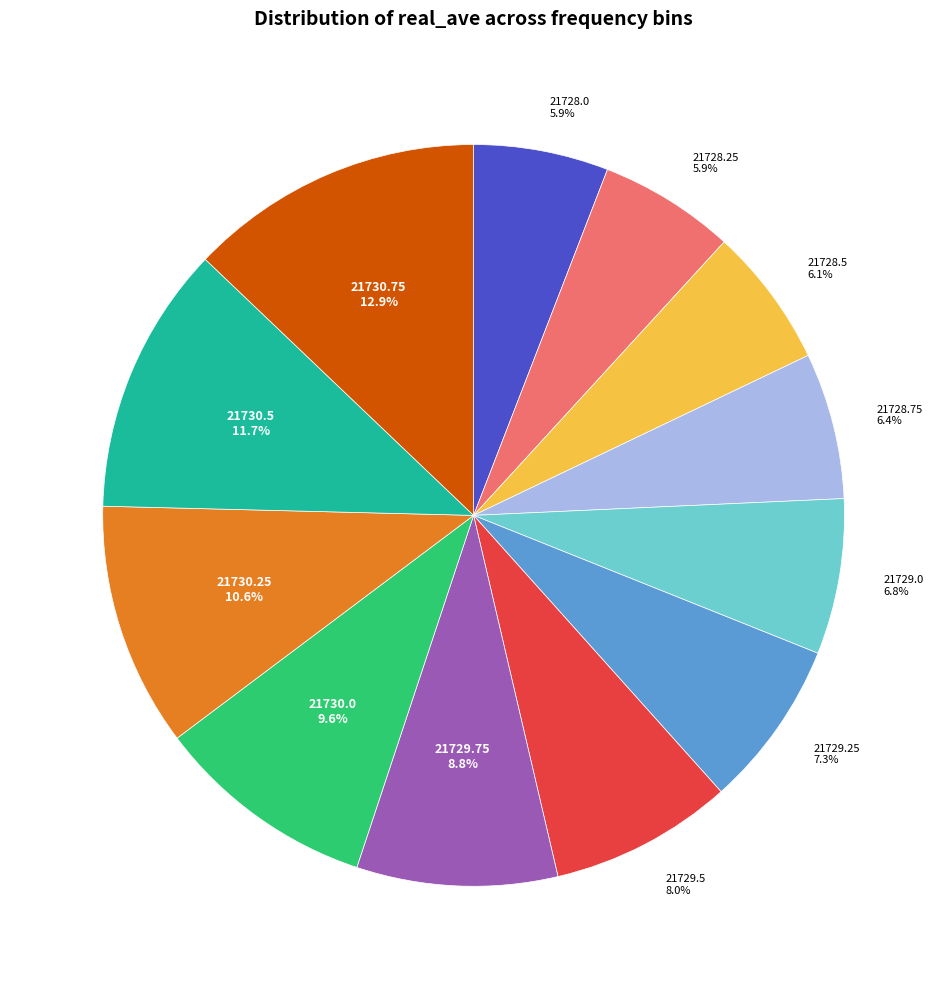

Count the number of slices in the pie.

12